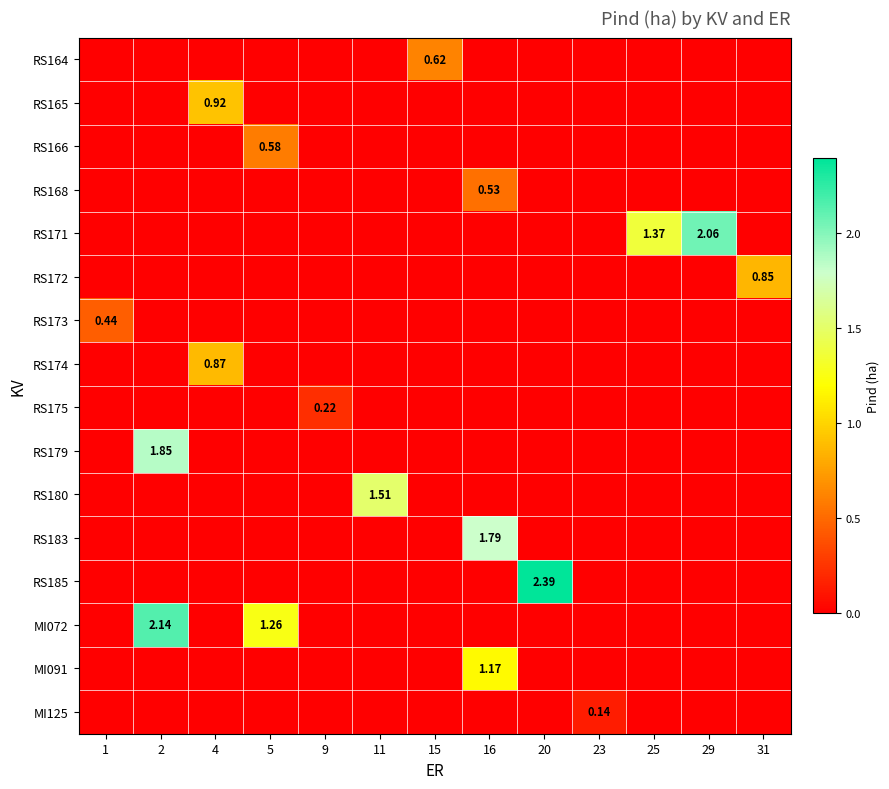

What is the sum of all row_9 values?

1.9